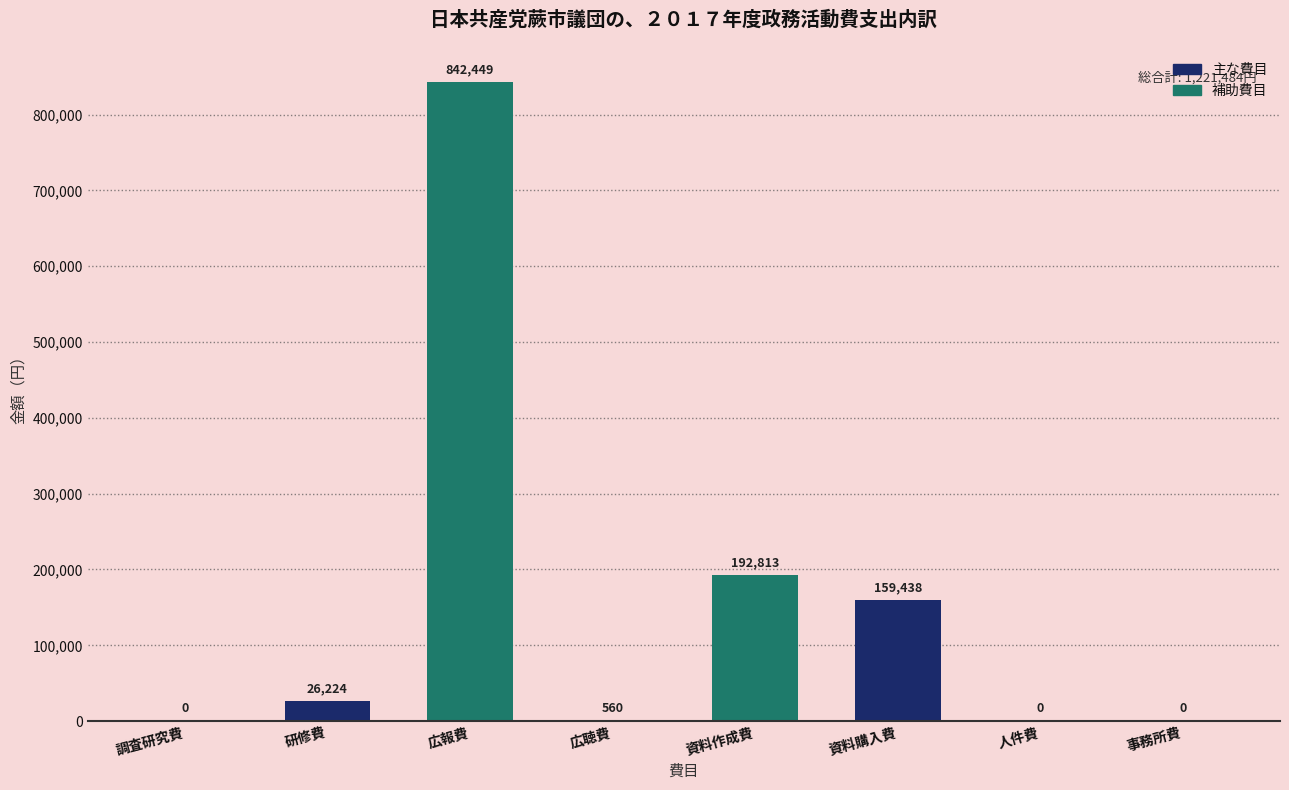

What is the greatest value displayed?

842449